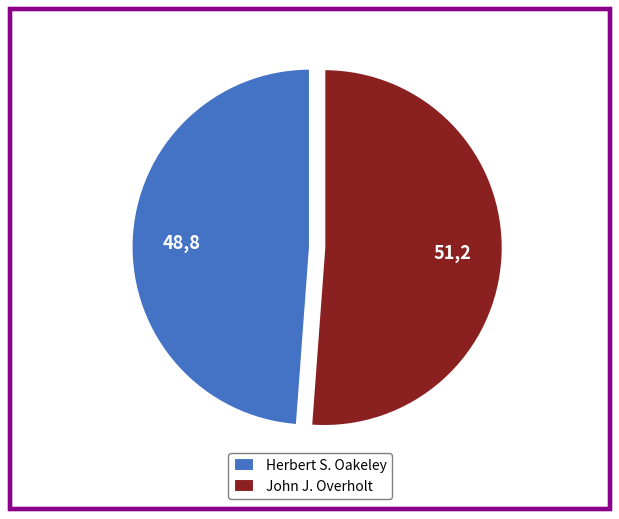

Does Herbert S. Oakeley represent more than half of the total?

No